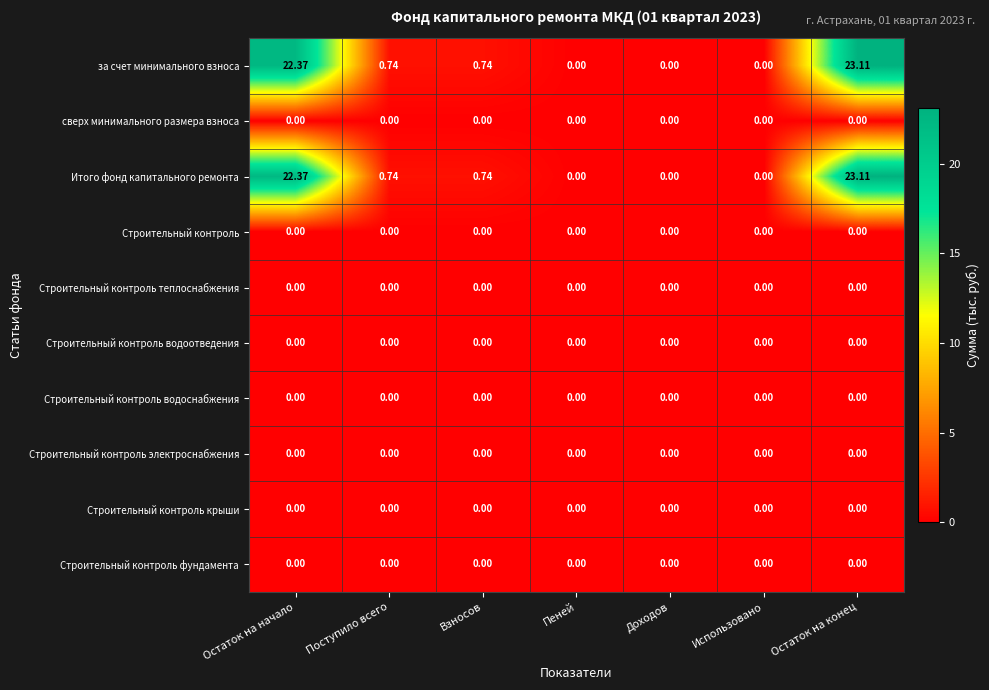

Which label corresponds to the largest value in the chart?

Остаток на конец